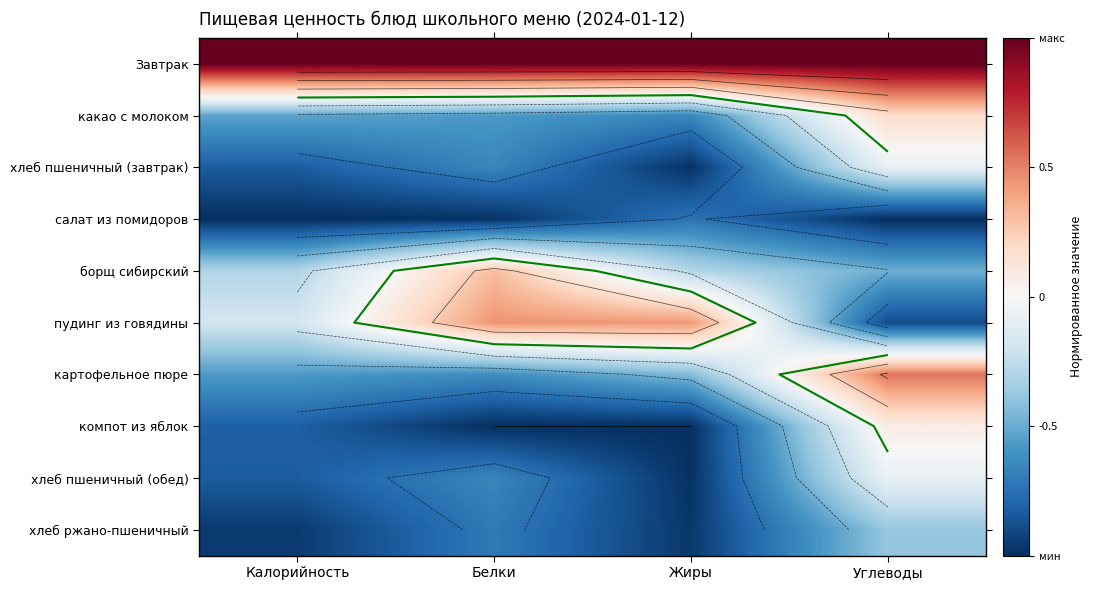

Where is борщ сибирский nearest to the value 0?

Жиры